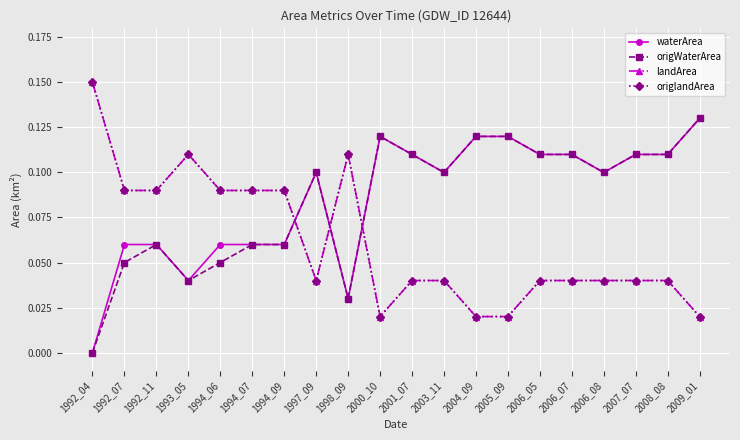

Rank the series by their maximum value, from lowest to highest.

waterArea, origWaterArea, landArea, origlandArea